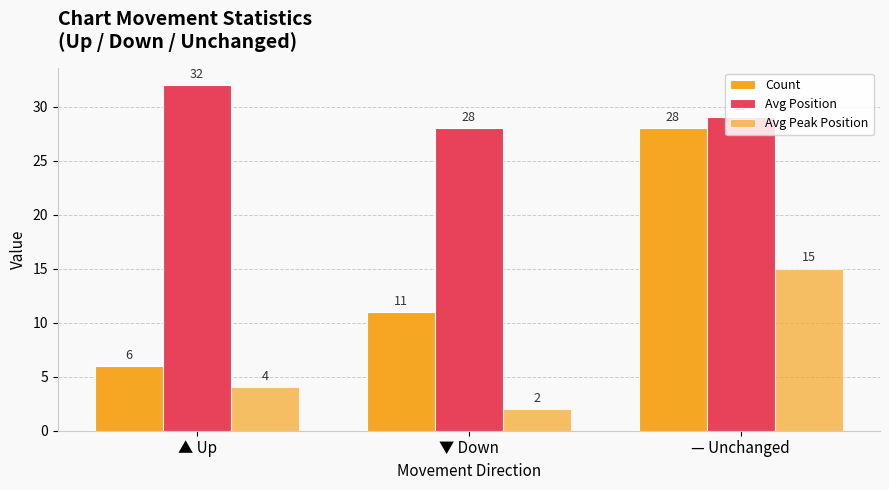

Reading left to right, what are all the values shown in this chart?

Count: ▲ Up=6	▼ Down=11	— Unchanged=28
Avg Position: ▲ Up=32	▼ Down=28	— Unchanged=29
Avg Peak Position: ▲ Up=4	▼ Down=2	— Unchanged=15